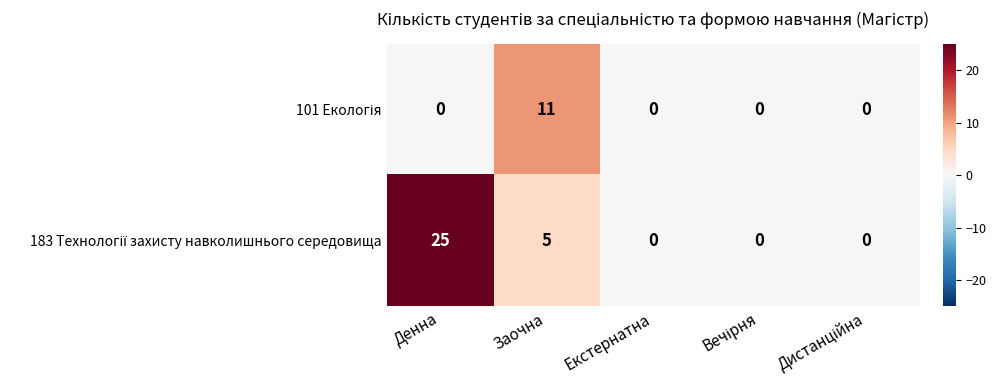

Which label corresponds to the largest value in the chart?

Денна